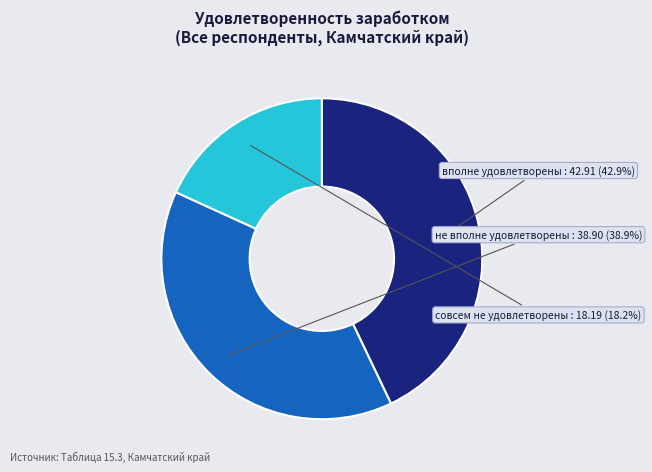

How many segments does this pie chart have?

3